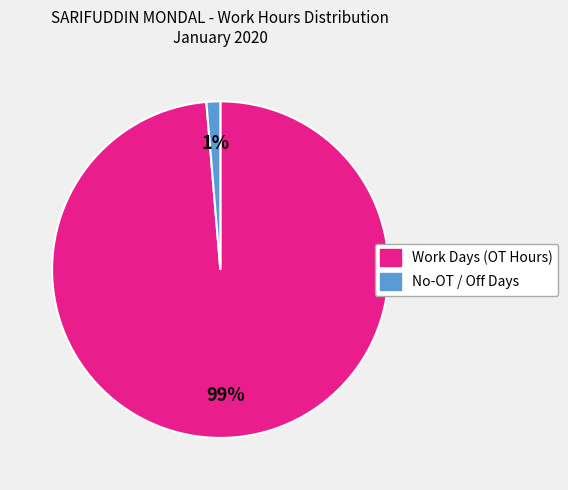

Is there a majority slice in this chart?

Yes